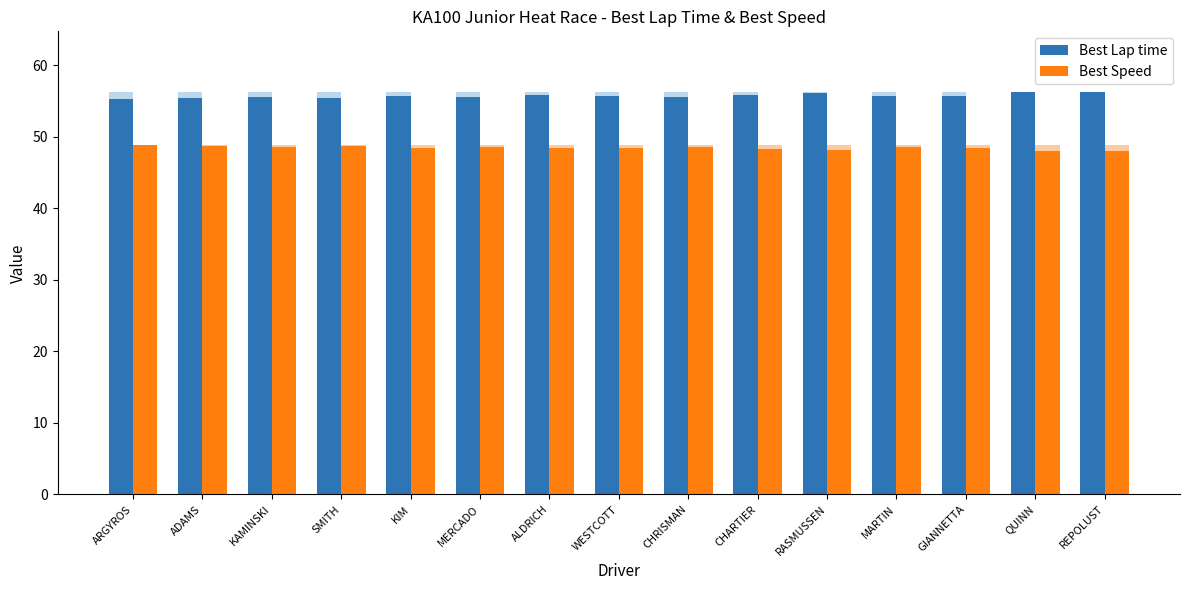

How many values in the Best Speed series exceed 48?

13